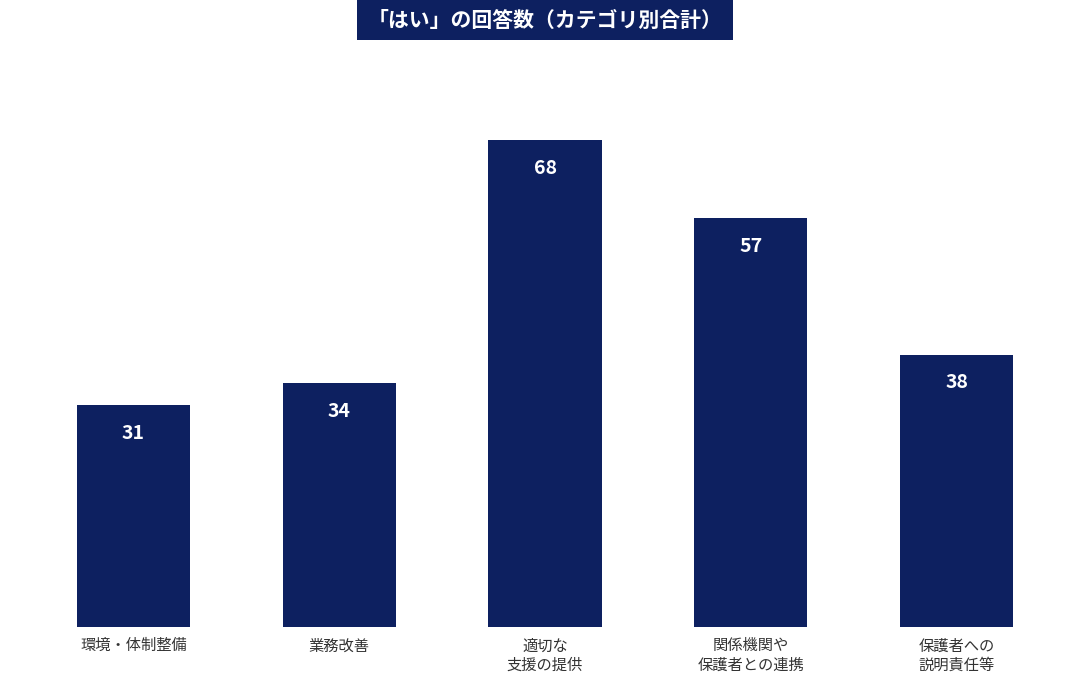

How many categories are shown in the chart?

5